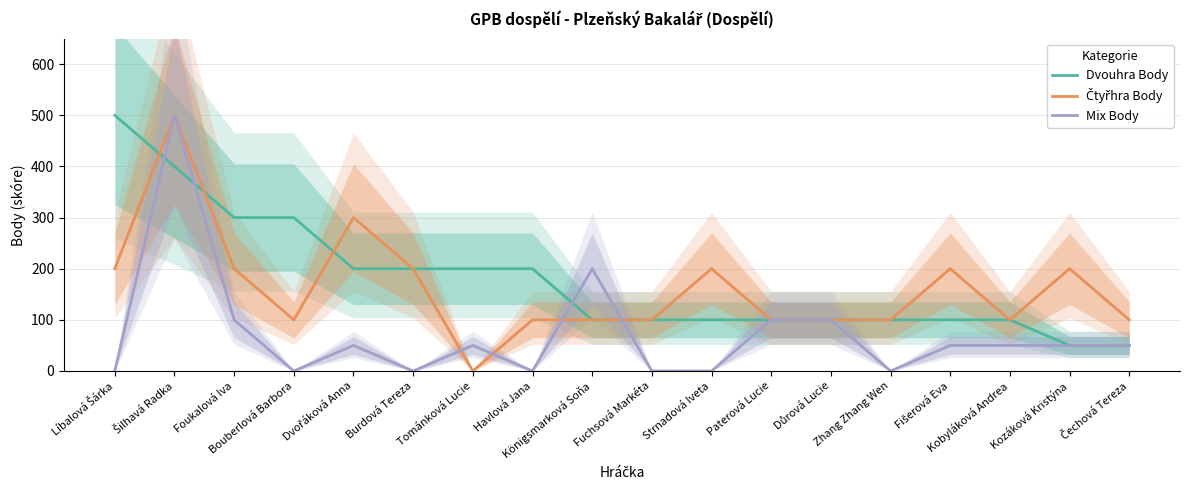

What are all the series names shown in the legend?

Dvouhra Body, Čtyřhra Body, Mix Body